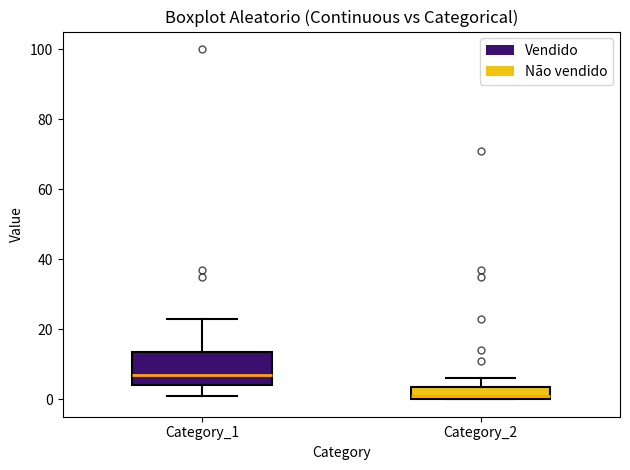

Comparing the boxes themselves (not the whiskers), which one is the tallest?

Category_1